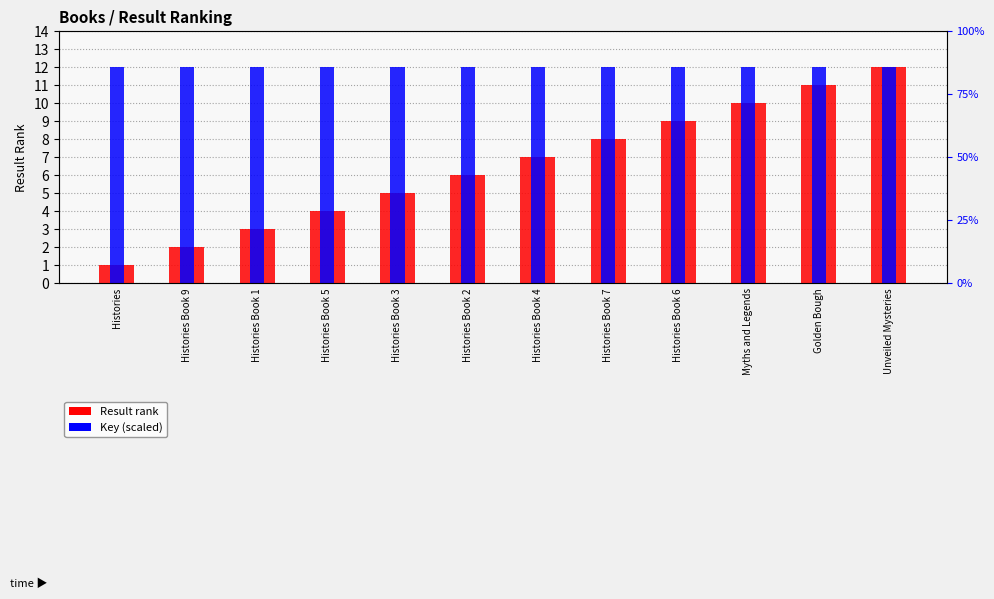

What is the value of the Key (scaled) bar at the 1st from the left?

12.0